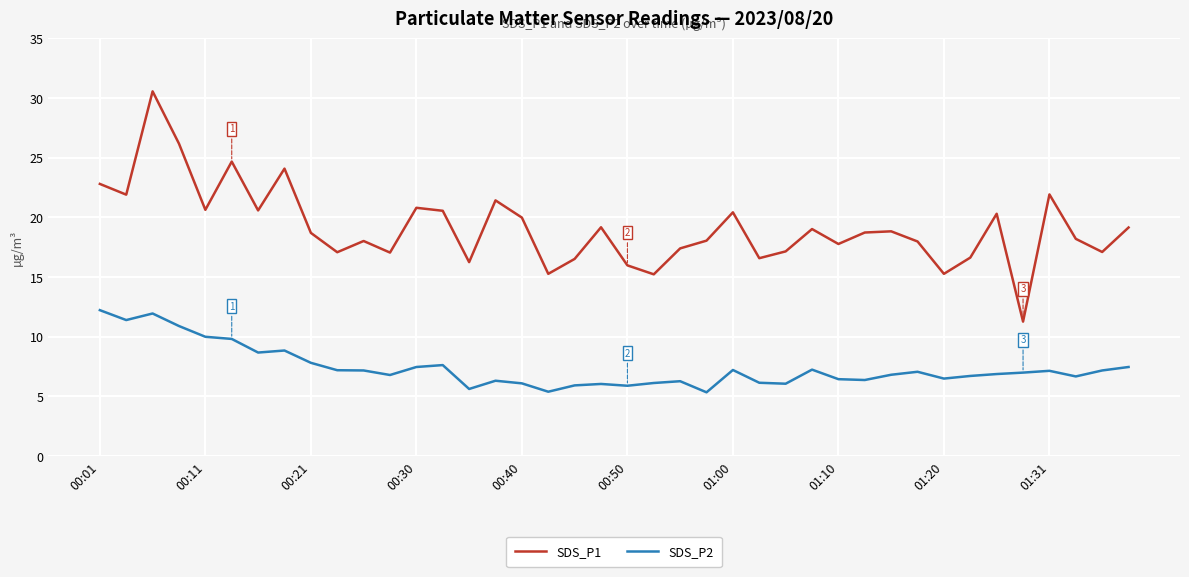

What is the maximum value for SDS_P1?

30.6